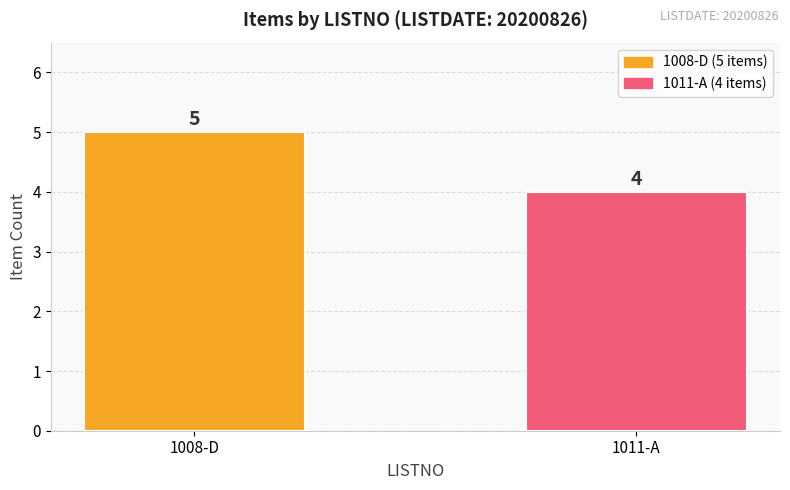

Which category has the highest value across all series?

1008-D